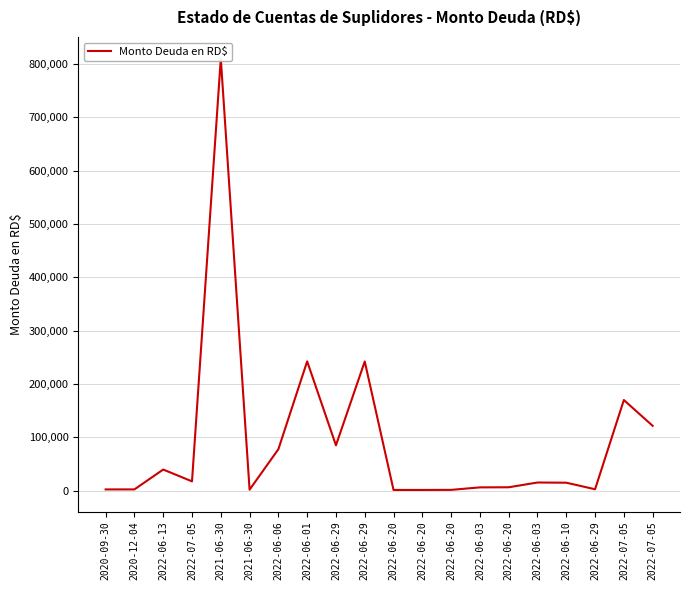

Approximately how many times larger is the value at 2022-07-05 compared to 2022-06-03?

26.5